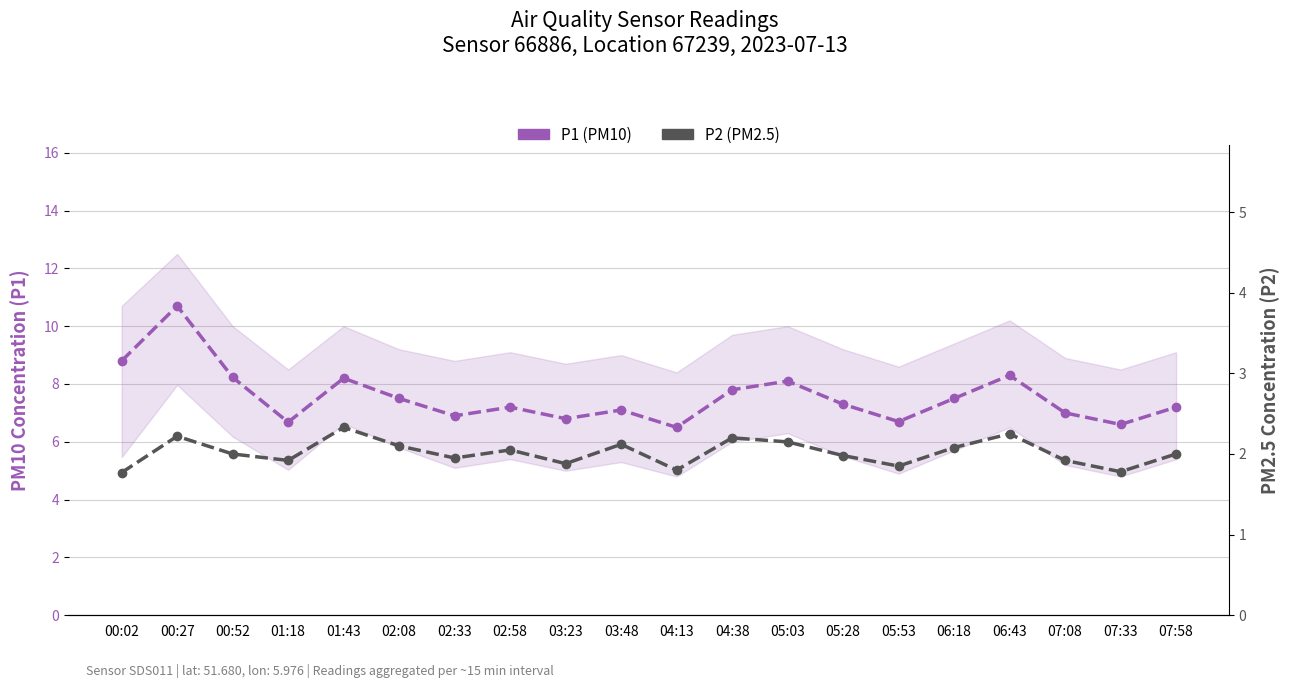

What is the sum of the P2 (PM2.5) values at 00:02 and 07:58?

3.8